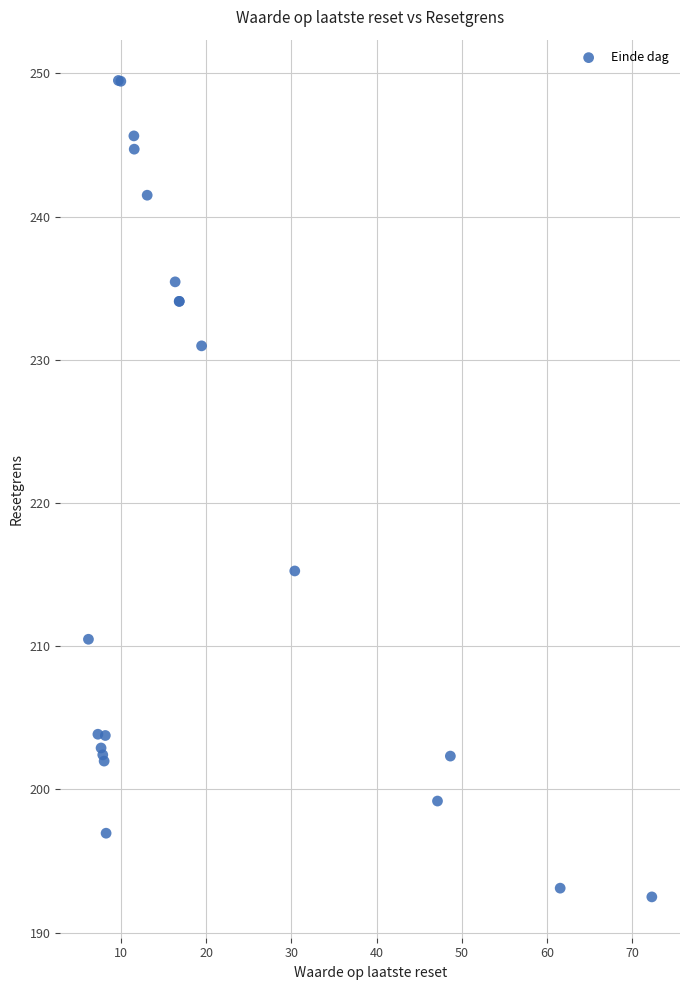

What Y value in the scatter plot is closest to 220?

215.3